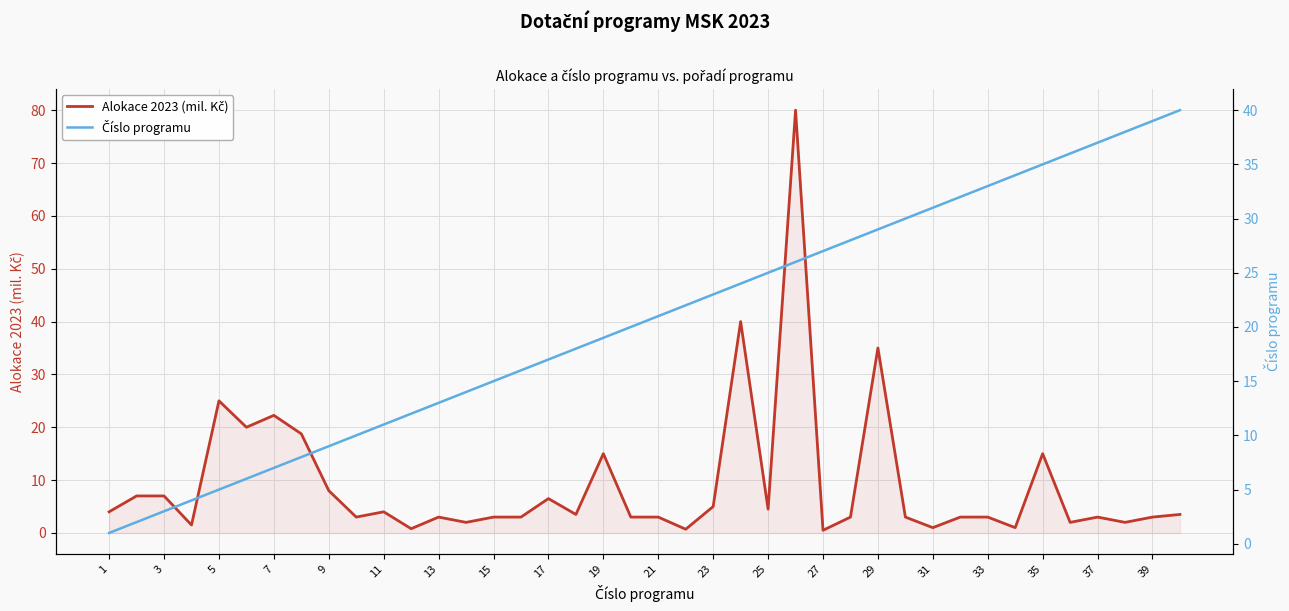

What is the difference between the second highest and second lowest values in the Číslo programu series?

37.0